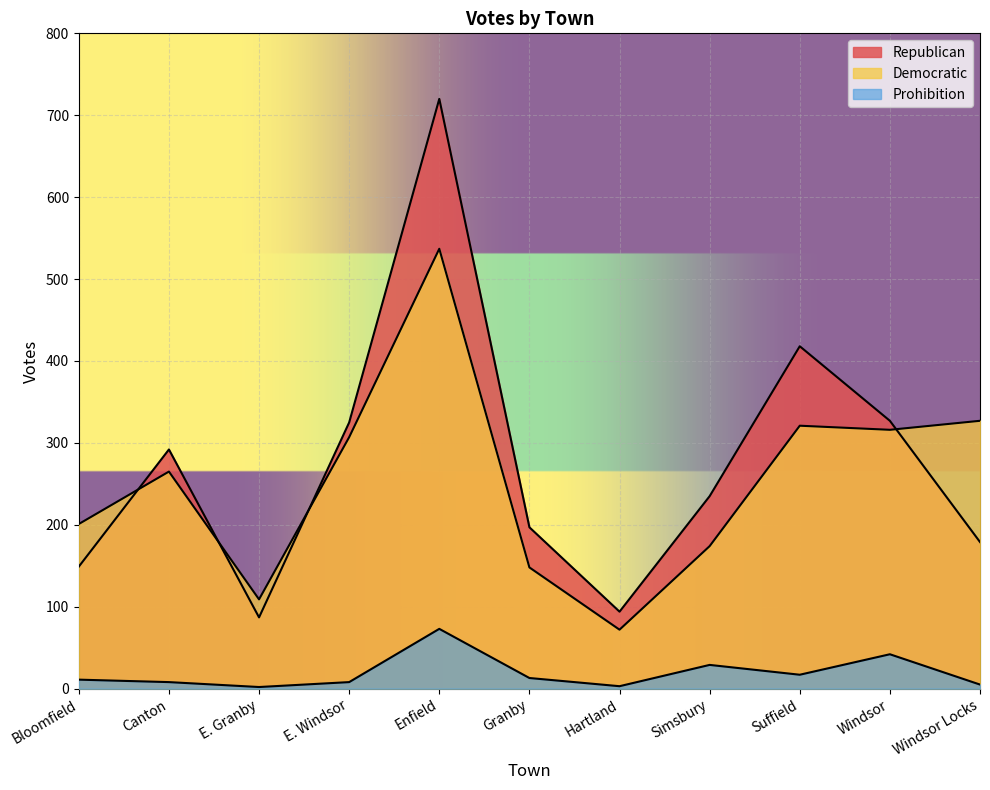

Reading left to right, transcribe all the data shown in this chart.

Republican: Bloomfield=149	Canton=292	E. Granby=87	E. Windsor=325	Enfield=720	Granby=197	Hartland=94	Simsbury=235	Suffield=418	Windsor=327	Windsor Locks=179
Democratic: Bloomfield=201	Canton=265	E. Granby=109	E. Windsor=307	Enfield=537	Granby=148	Hartland=72	Simsbury=174	Suffield=321	Windsor=316	Windsor Locks=327
Prohibition: Bloomfield=11	Canton=8	E. Granby=2	E. Windsor=8	Enfield=73	Granby=13	Hartland=3	Simsbury=29	Suffield=17	Windsor=42	Windsor Locks=5